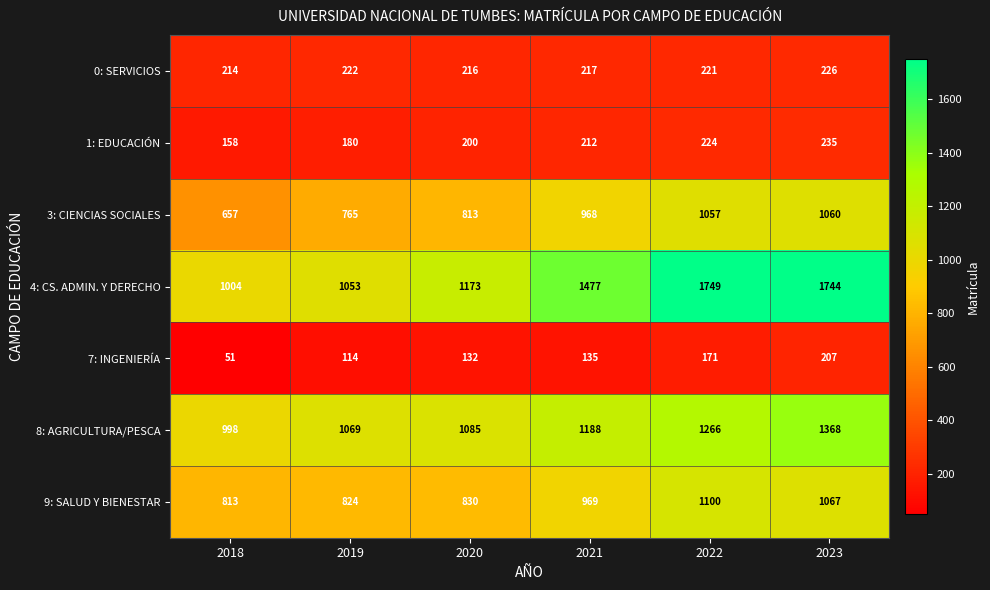

The value of 1: EDUCACIÓN at 2023 is 76. True or false?

False